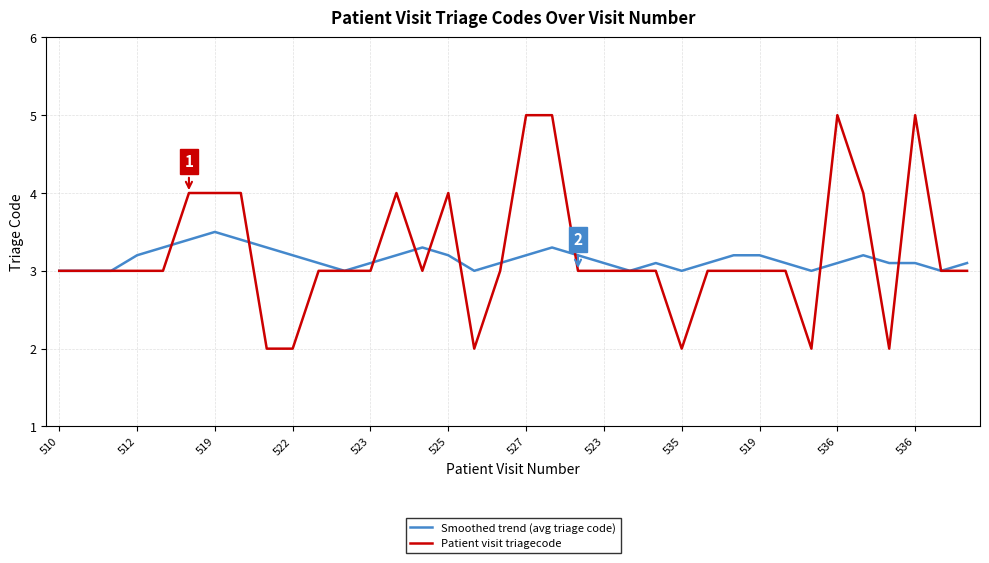

Rank the series by their maximum value, from lowest to highest.

Smoothed trend (avg triage code), Patient visit triagecode